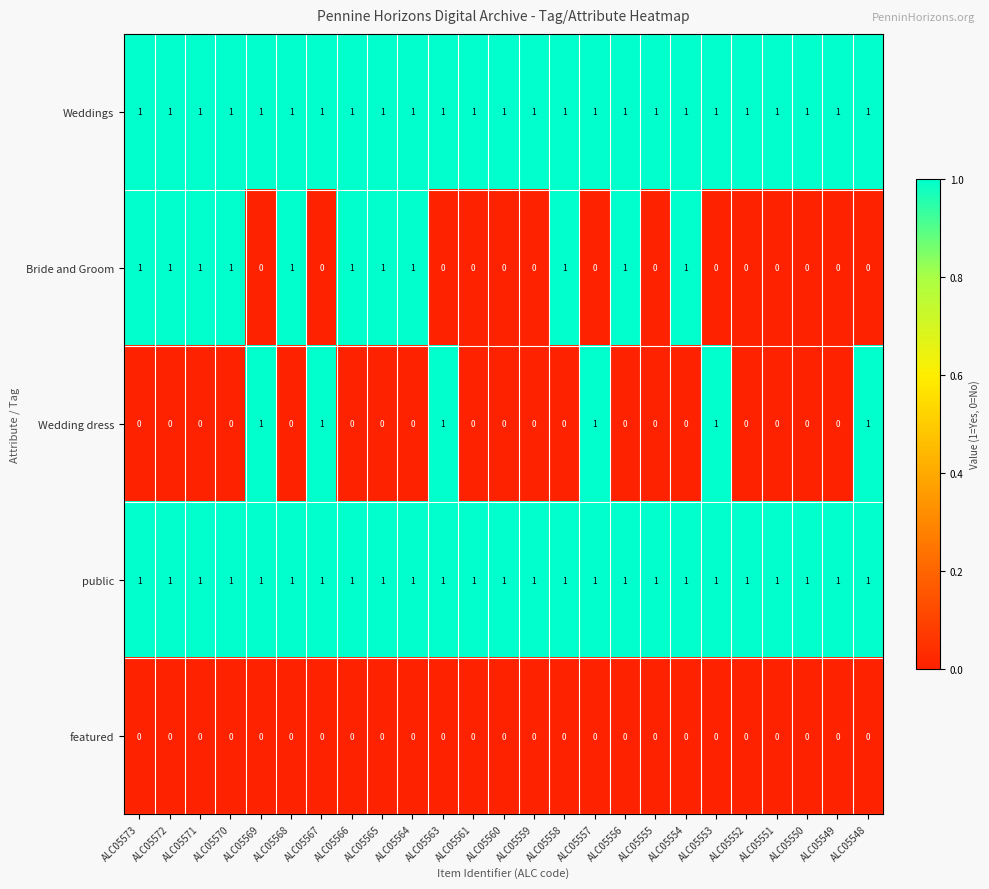

What is the sum of all Weddings values?

25